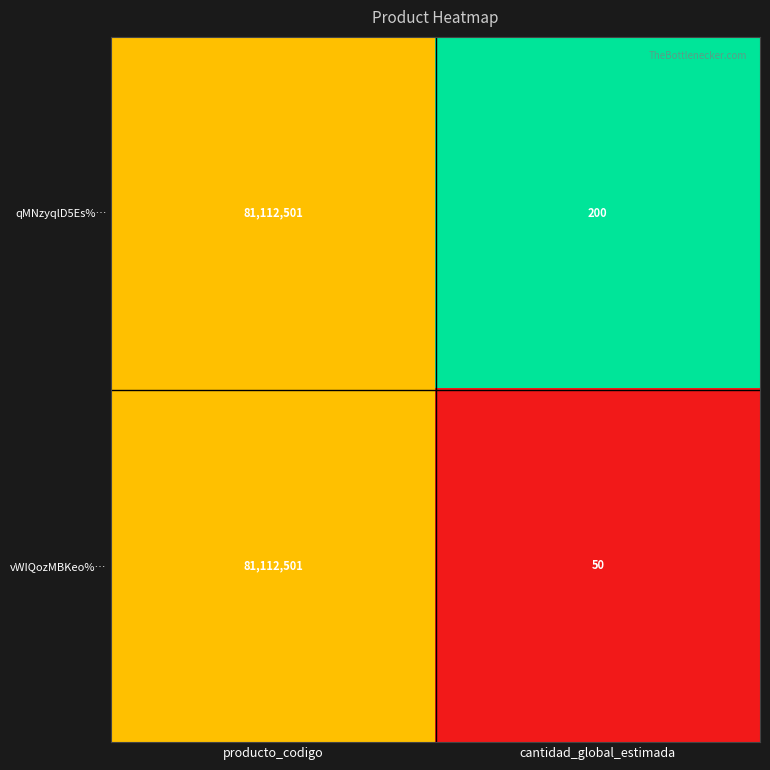

At which label does qMNzyqlD5Es%… reach its peak?

producto_codigo